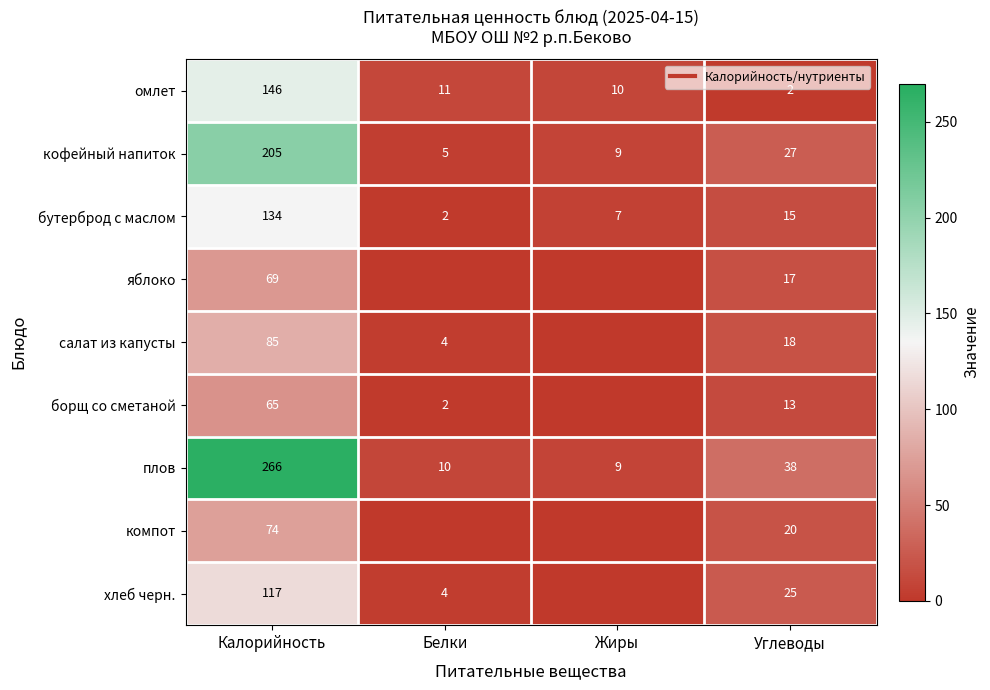

What is the sum of all яблоко values?

86.0